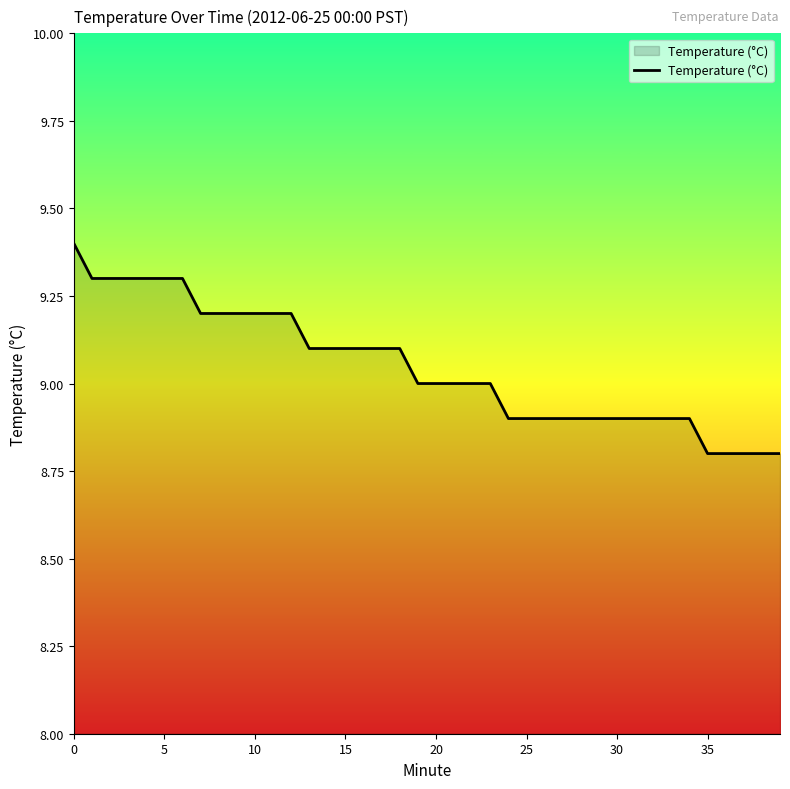

What is the minimum value shown in the chart?

8.8